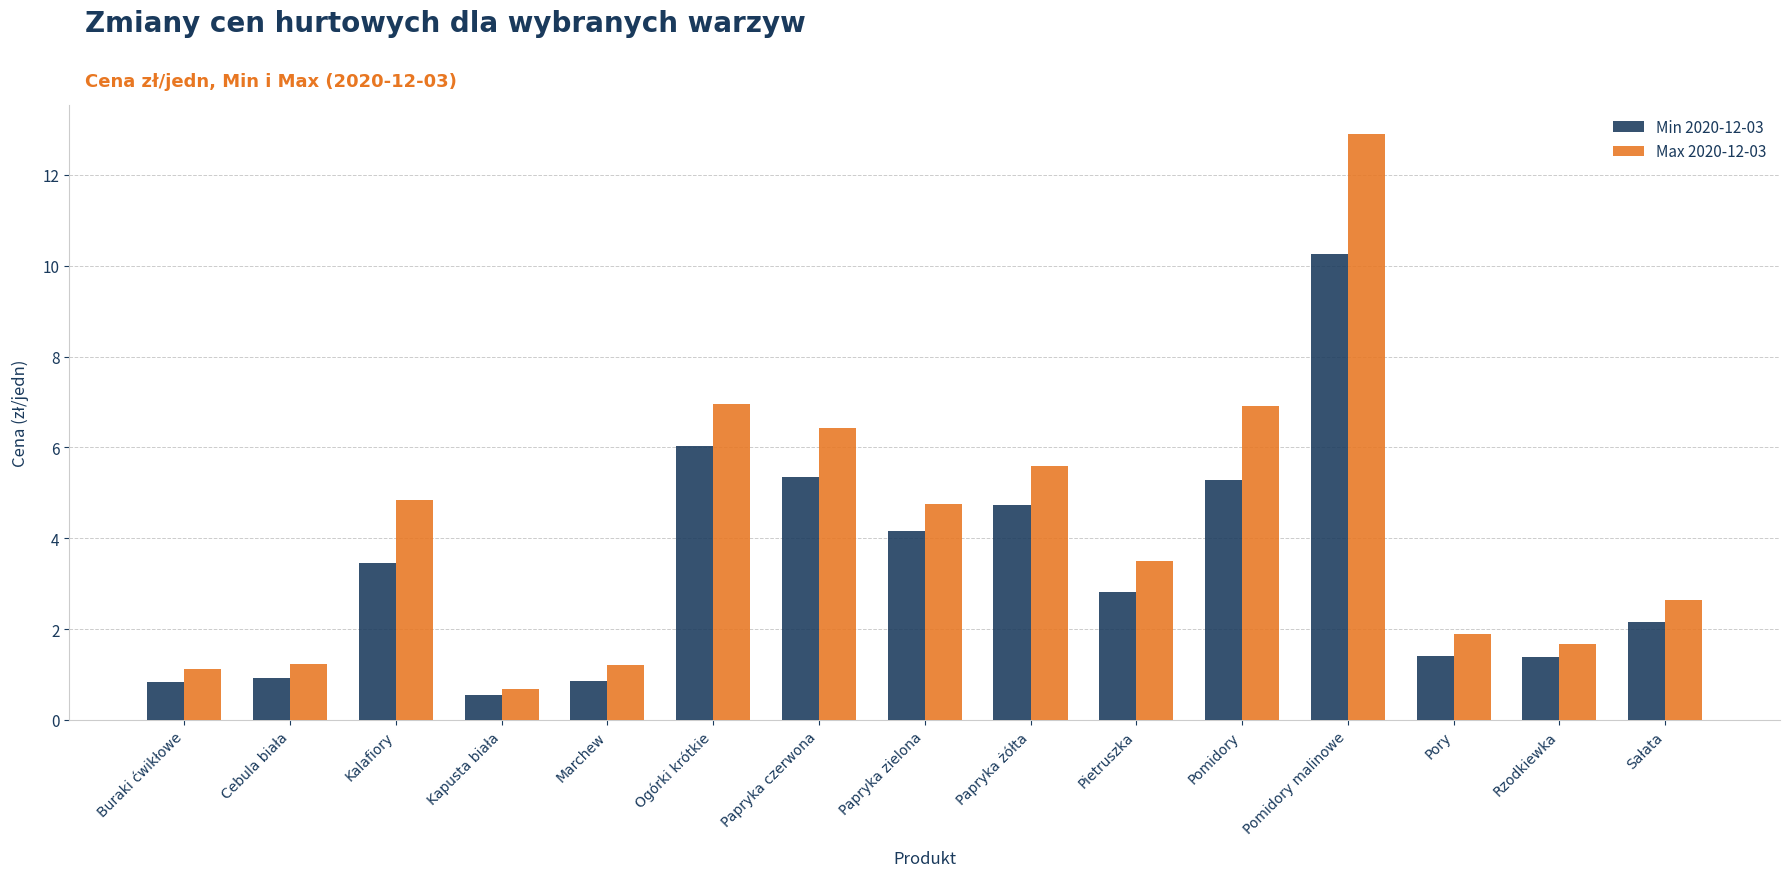

Rank the series by their average value, from highest to lowest.

Max 2020-12-03, Min 2020-12-03